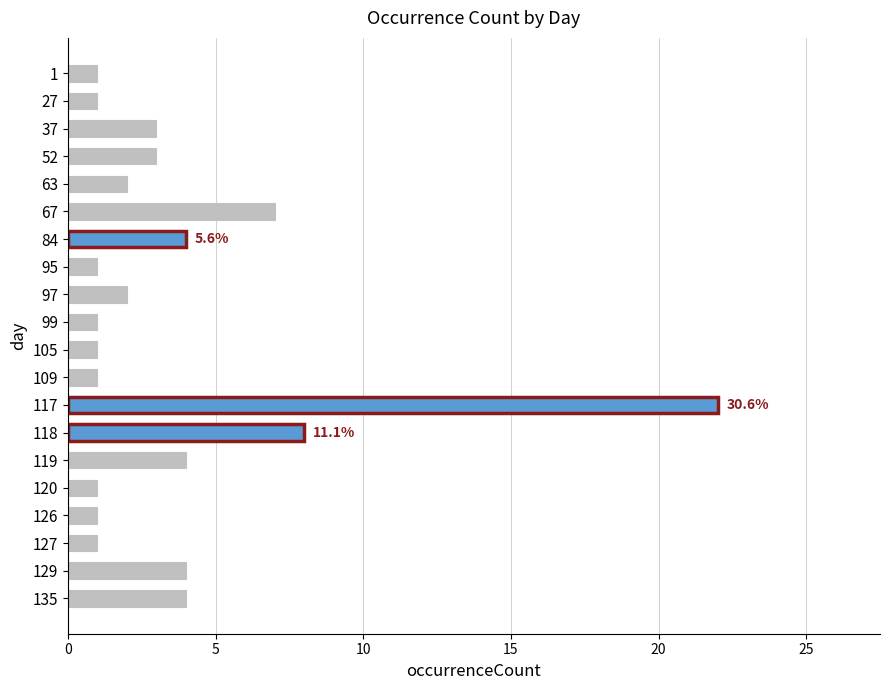

True or false: the data shows 0 at 27.

False